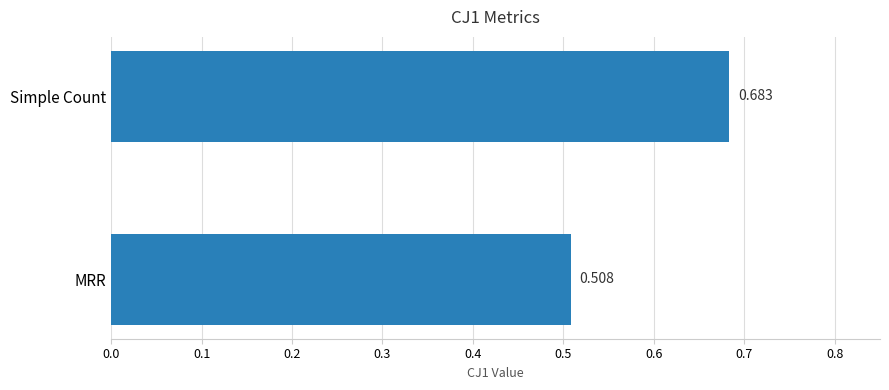

Which has a higher value, MRR or Simple Count?

Simple Count